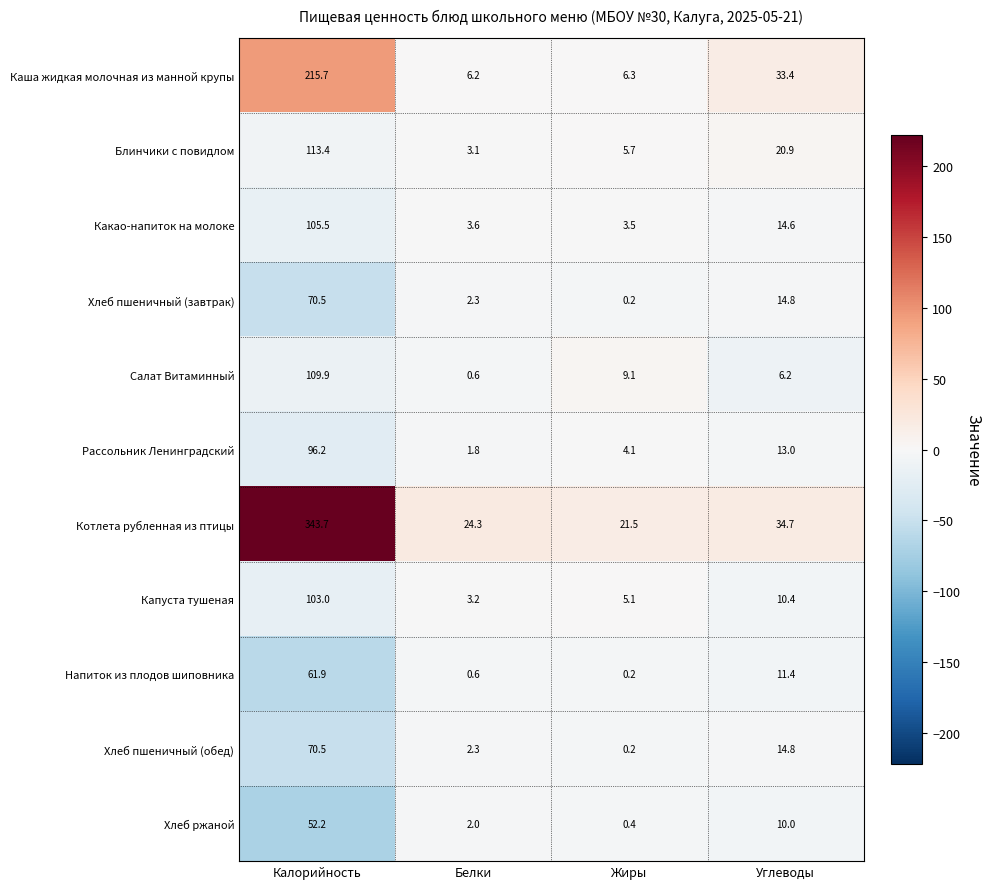

What is the lowest value of the Каша жидкая молочная из манной крупы series?

6.2